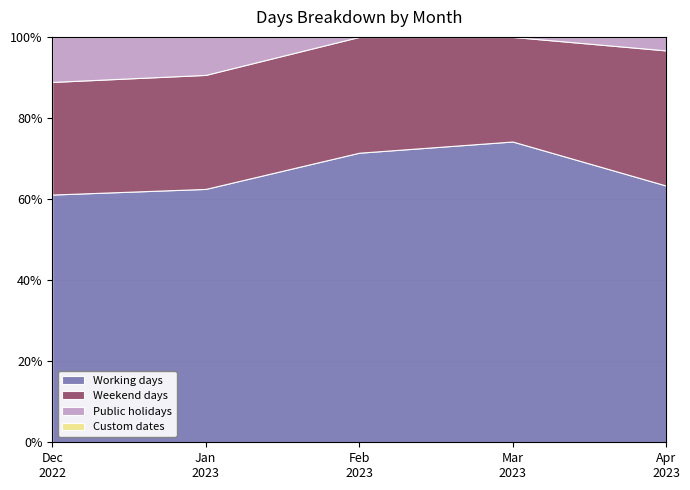

What is the approximate value of Public holidays at April 2023?

1